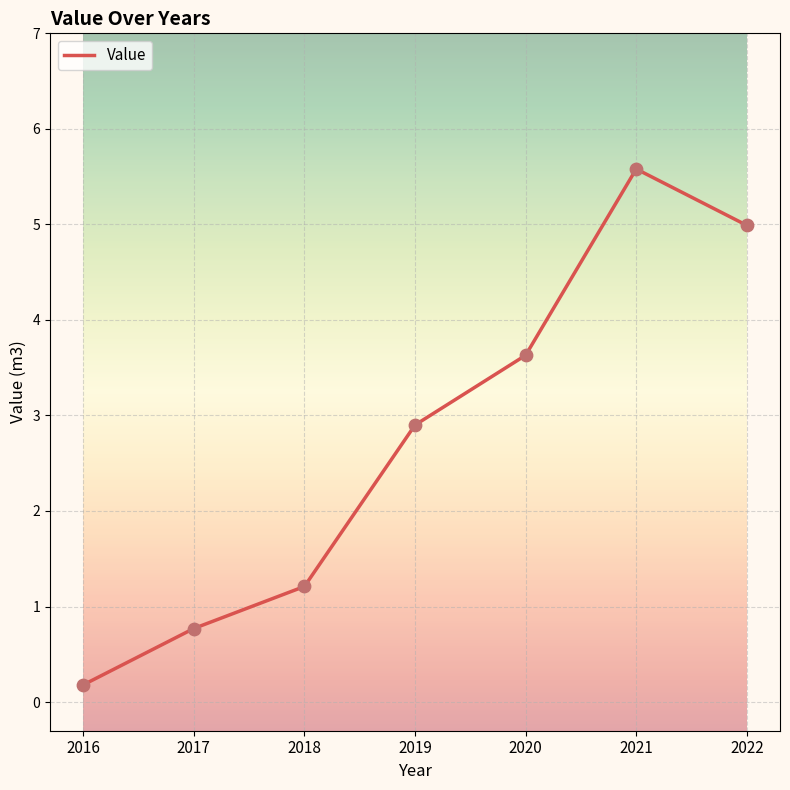

What is the change in value from 2017 to 2021?

+4.8